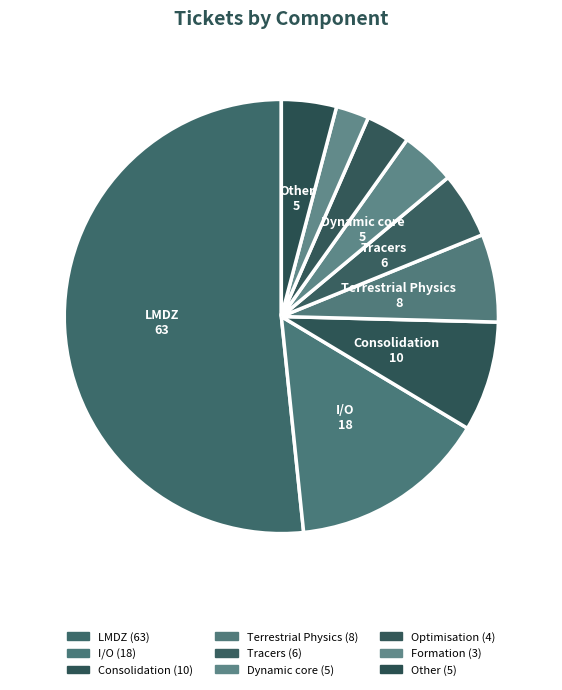

Approximately how many times larger is the value at LMDZ compared to Optimisation?

15.8